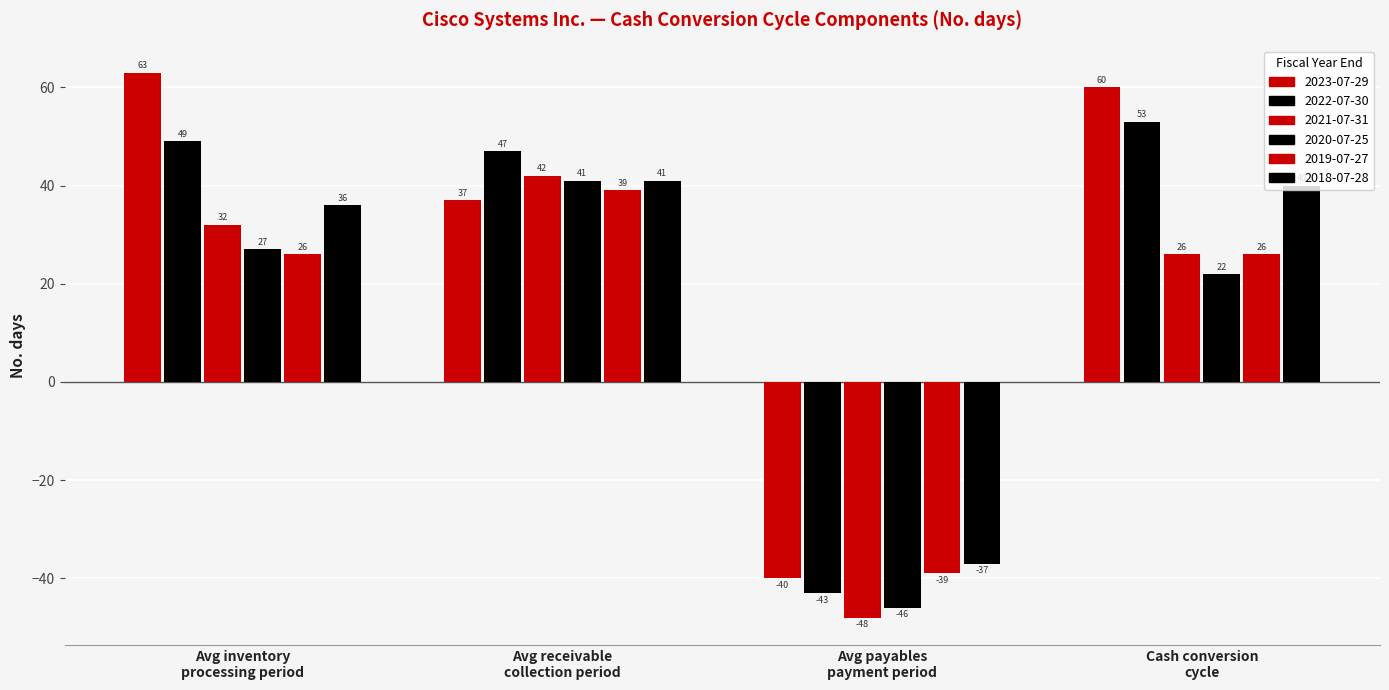

Reading left to right, transcribe all the data shown in this chart.

2023-07-29: 63	37	-40	60
2022-07-30: 49	47	-43	53
2021-07-31: 32	42	-48	26
2020-07-25: 27	41	-46	22
2019-07-27: 26	39	-39	26
2018-07-28: 36	41	-37	40